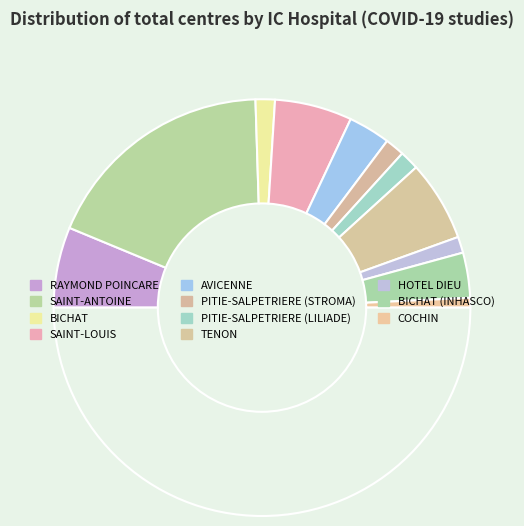

How many slices are in this pie chart?

12